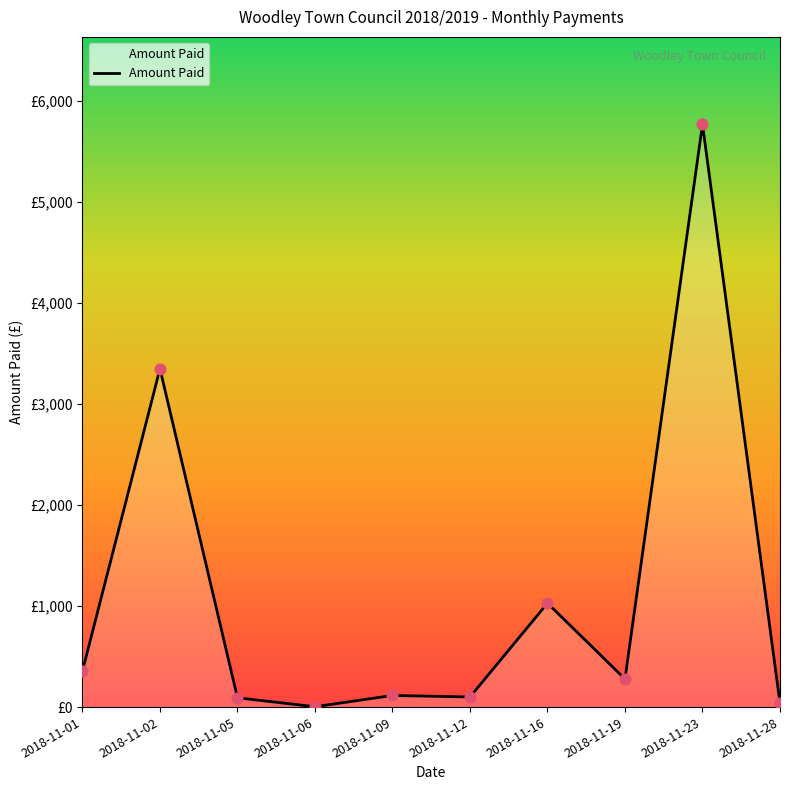

What is the change in value from 2018-11-09 to 2018-11-12?

-15.0